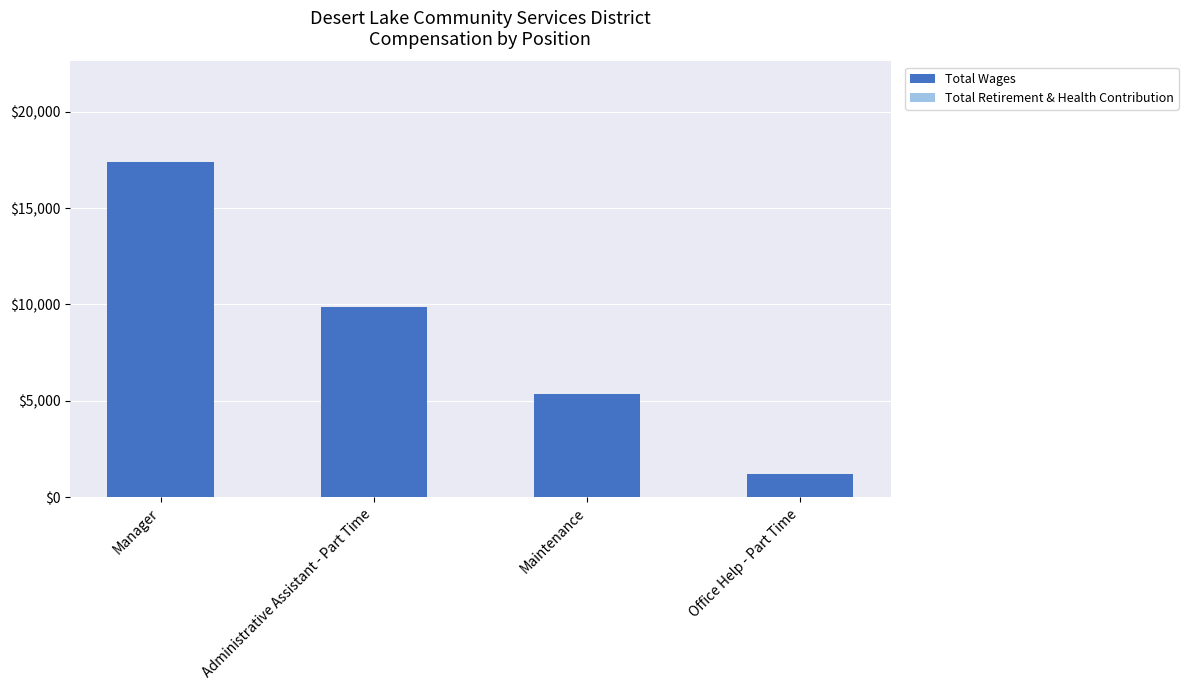

True or false: the data shows 9855 at Administrative Assistant - Part Time.

True